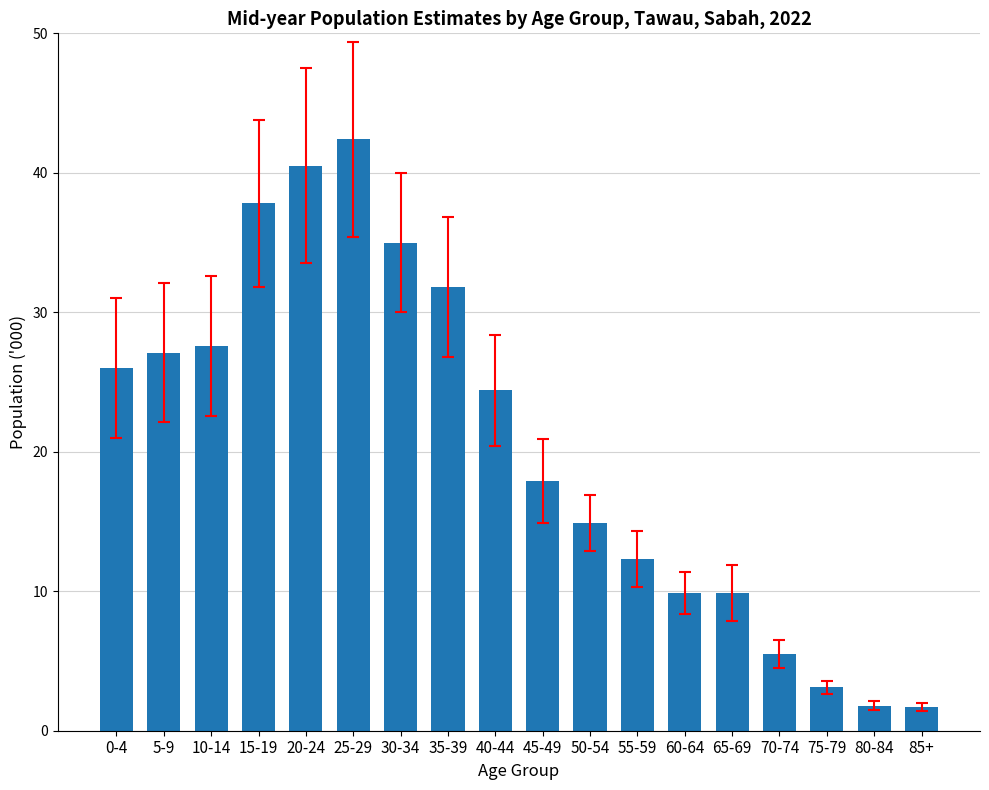

The value at 75-79 is 1.2. True or false?

False